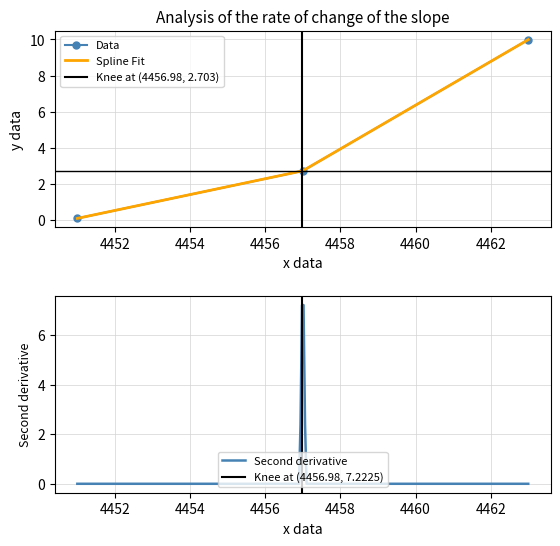

How many values in the Data series exceed 2?

2